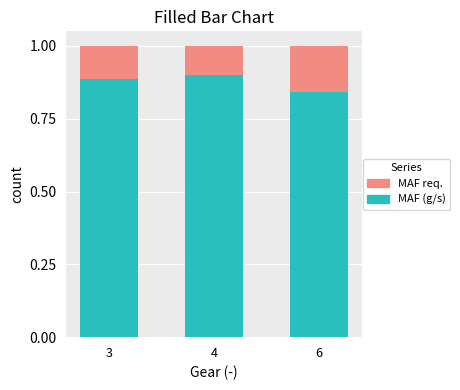

What is the total value across all series at 6?

1.0